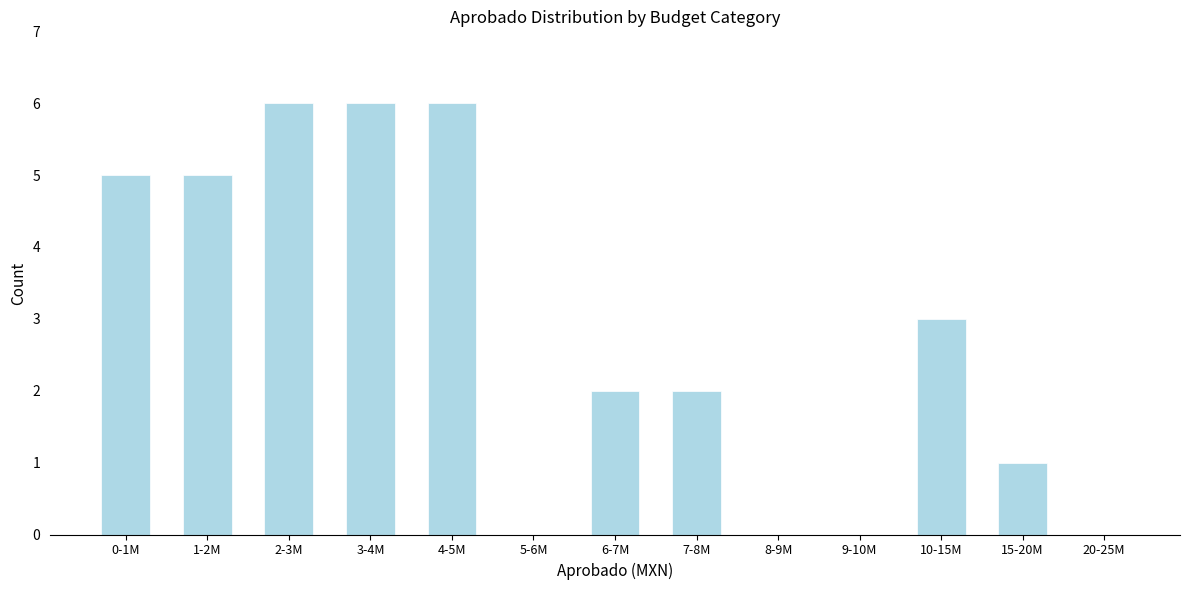

Reading left to right, what are all the values shown in this chart?

0-1M=5	1-2M=5	2-3M=6	3-4M=6	4-5M=6	5-6M=0	6-7M=2	7-8M=2	8-9M=0	9-10M=0	10-15M=3	15-20M=1	20-25M=0